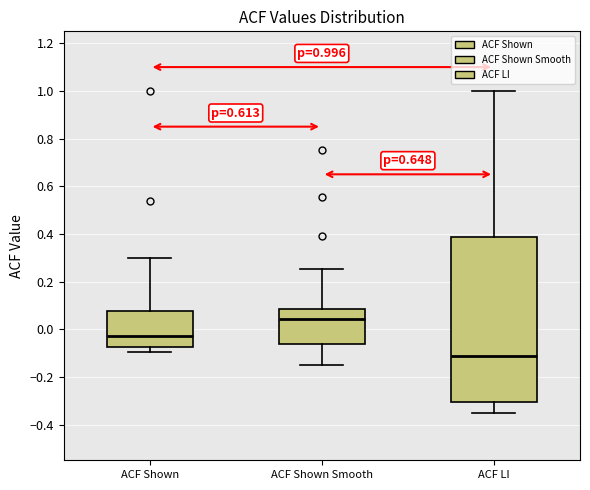

Which box has the highest median line?

ACF Shown Smooth